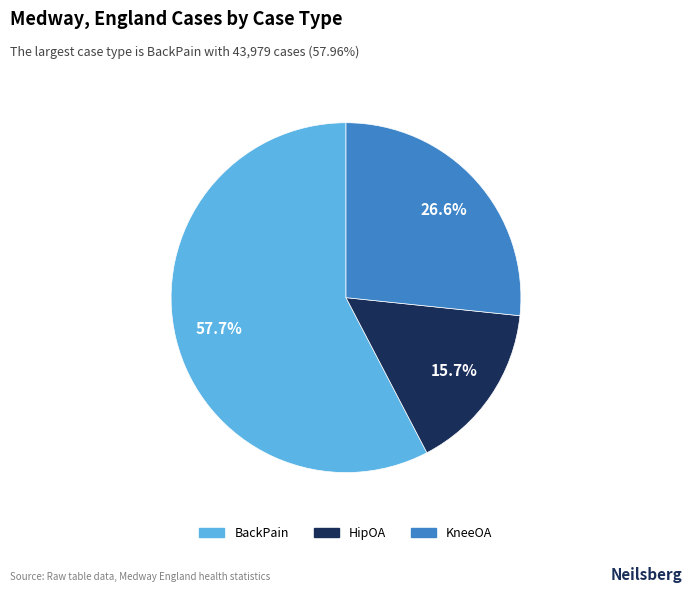

How much of the chart is everything except KneeOA?

73.4%